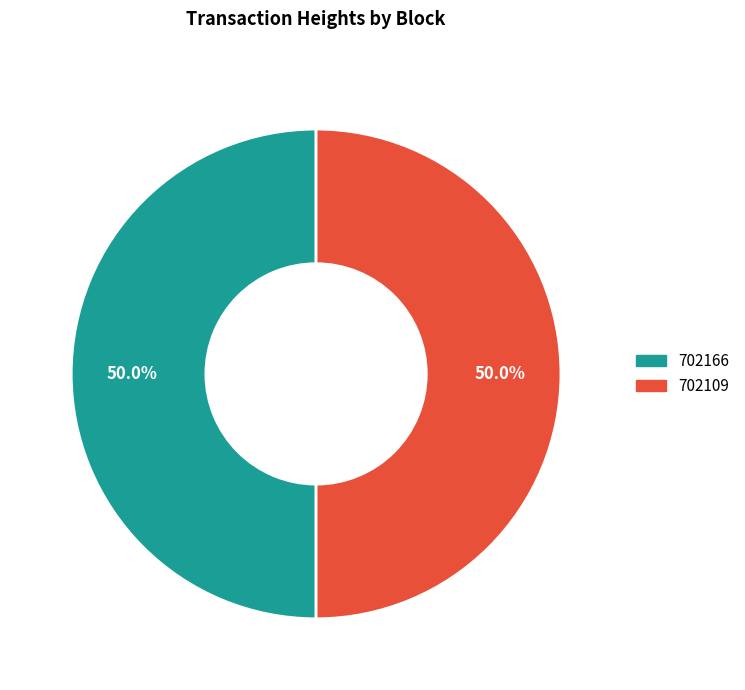

Approximately how many times larger is the value at 702109 compared to 702166?

1.0